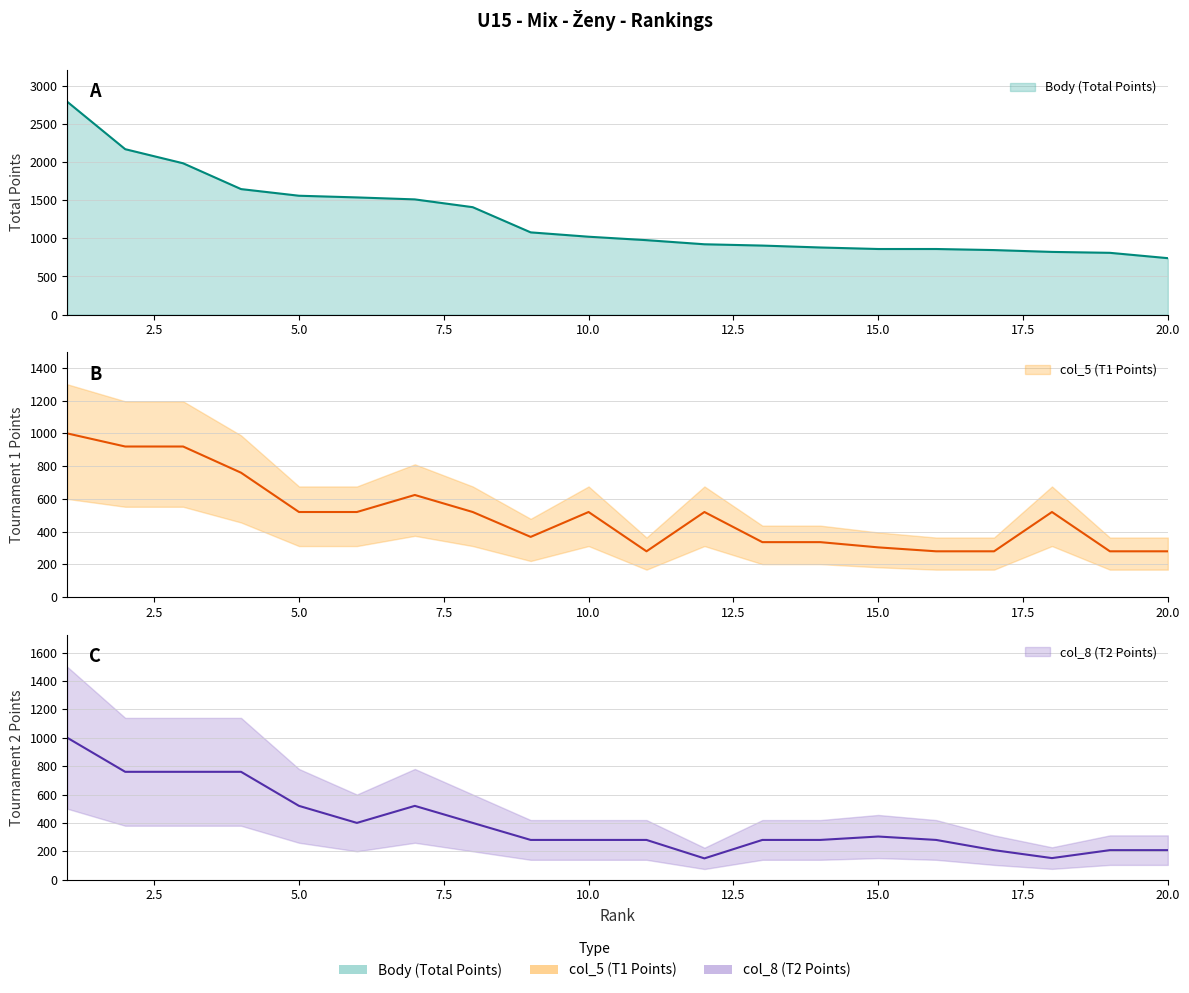

Between 4 and 13, which series saw the biggest shift?

Body